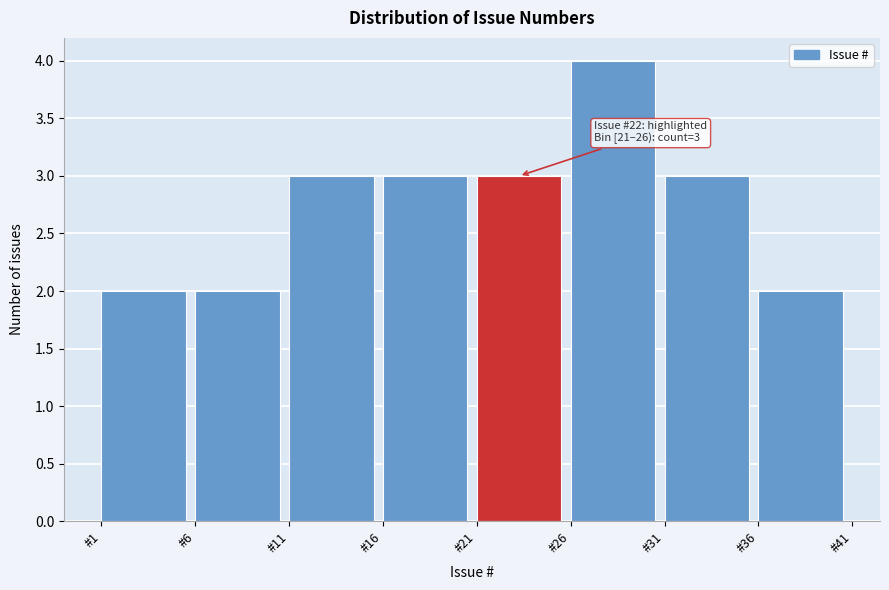

Which range on the x-axis has the tallest bar?

26 to 31